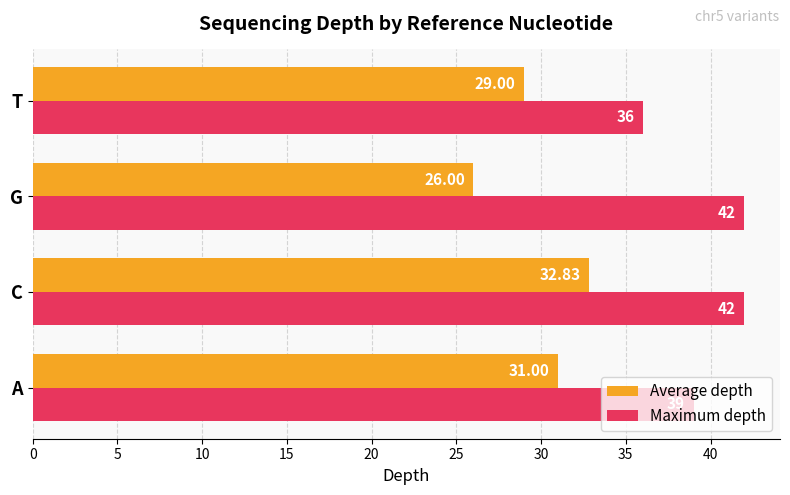

Which series has the largest range (max minus min)?

Average depth